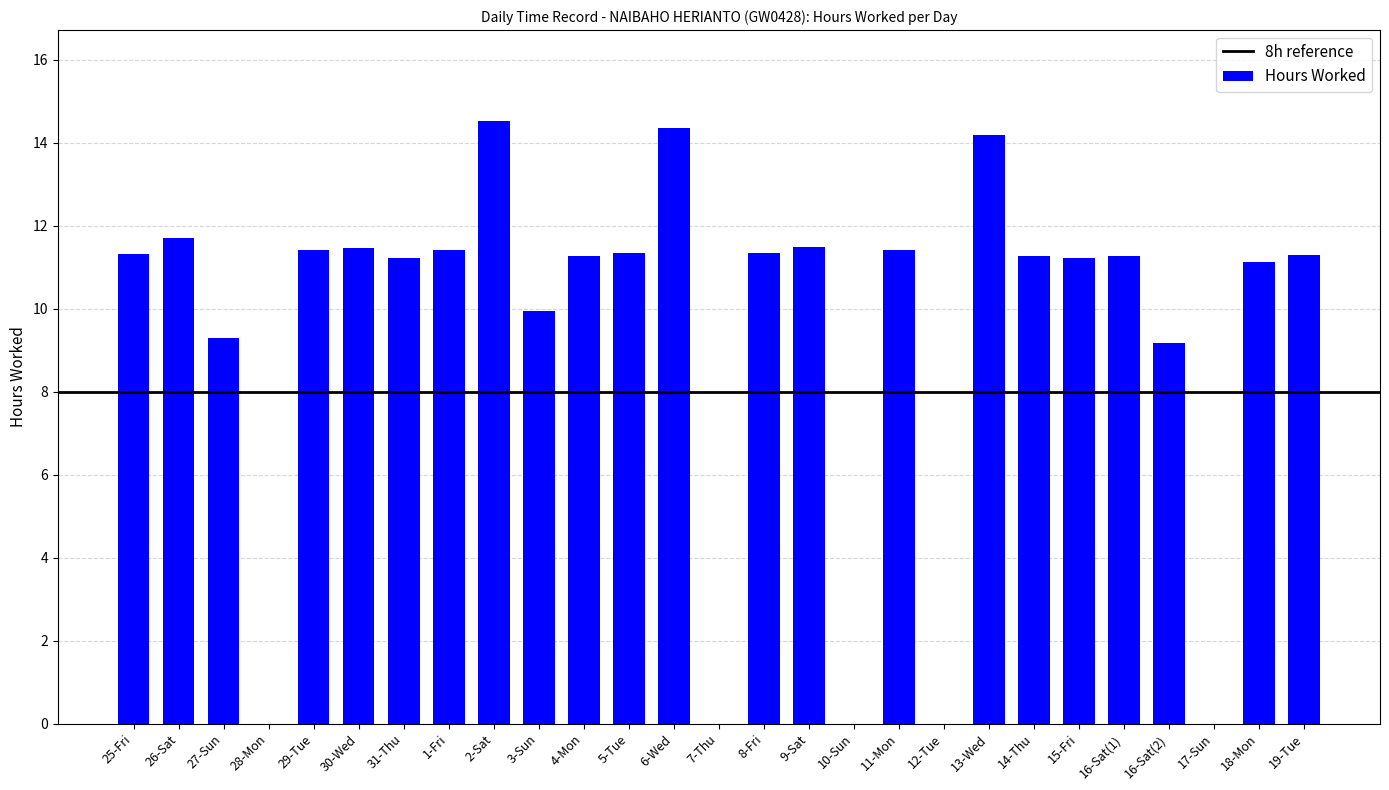

Is it true that the value at 29-Tue is 11.4?

True